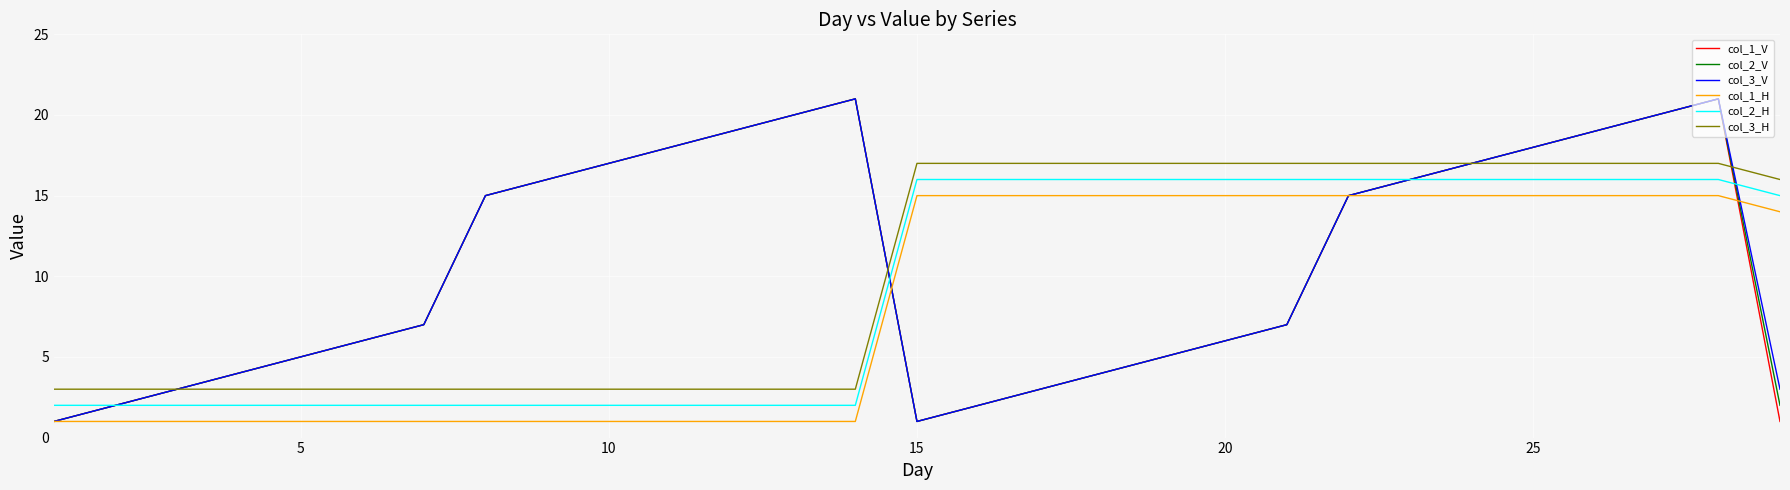

Reading left to right, extract all data points from this chart.

col_1_V: 1	2	3	4	5	6	7	15	16	17	18	19	20	21	1	2	3	4	5	6	7	15	16	17	18	19	20	21	1
col_2_V: 1	2	3	4	5	6	7	15	16	17	18	19	20	21	1	2	3	4	5	6	7	15	16	17	18	19	20	21	2
col_3_V: 1	2	3	4	5	6	7	15	16	17	18	19	20	21	1	2	3	4	5	6	7	15	16	17	18	19	20	21	3
col_1_H: 1	1	1	1	1	1	1	1	1	1	1	1	1	1	15	15	15	15	15	15	15	15	15	15	15	15	15	15	14
col_2_H: 2	2	2	2	2	2	2	2	2	2	2	2	2	2	16	16	16	16	16	16	16	16	16	16	16	16	16	16	15
col_3_H: 3	3	3	3	3	3	3	3	3	3	3	3	3	3	17	17	17	17	17	17	17	17	17	17	17	17	17	17	16